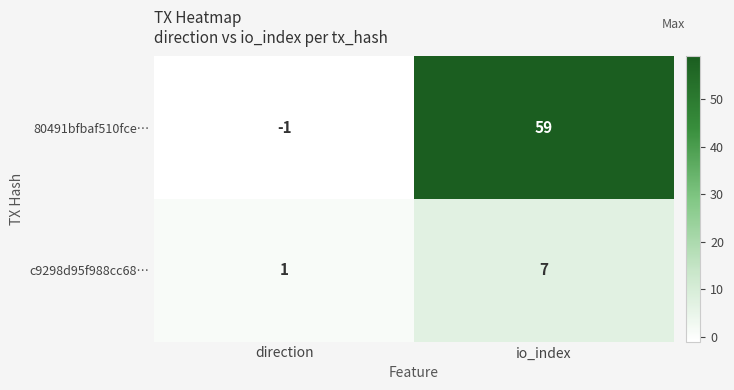

True or false: 80491bfbaf510fce… has a value of 59 at io_index.

True